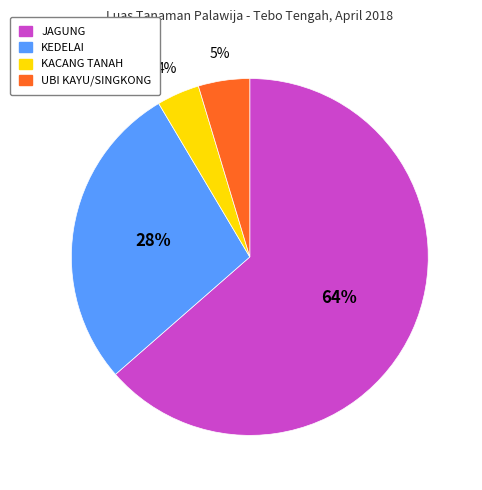

To the nearest percent, what is the average slice percentage?

25%